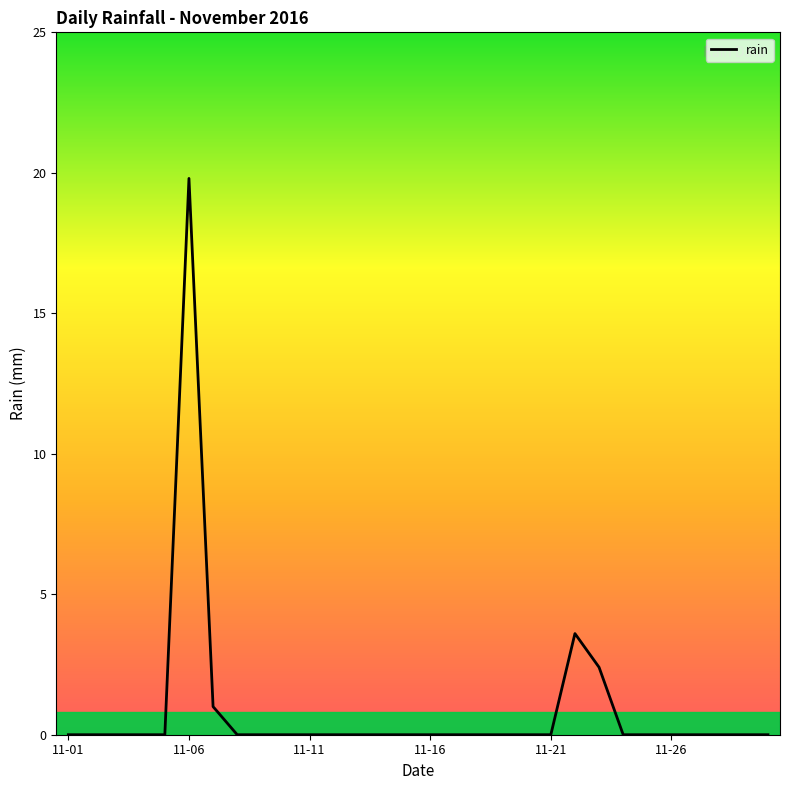

What is the difference between the maximum and minimum values?

19.8